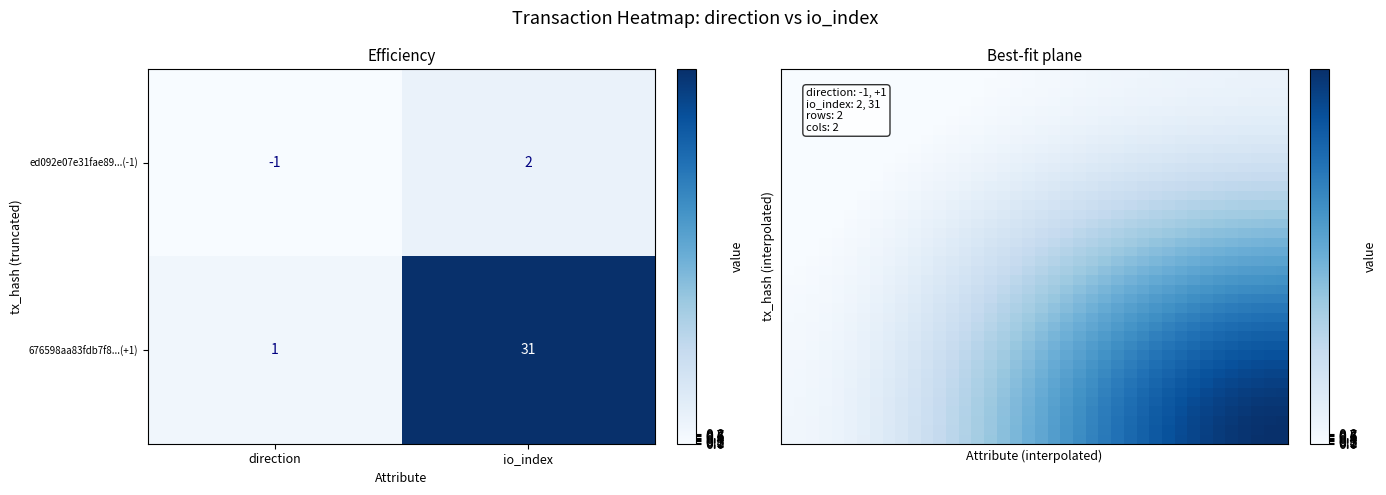

Is the value of 676598aa83fdb7f8...(+1) at io_index greater than the value of ed092e07e31fae89...(-1) at direction?

Yes